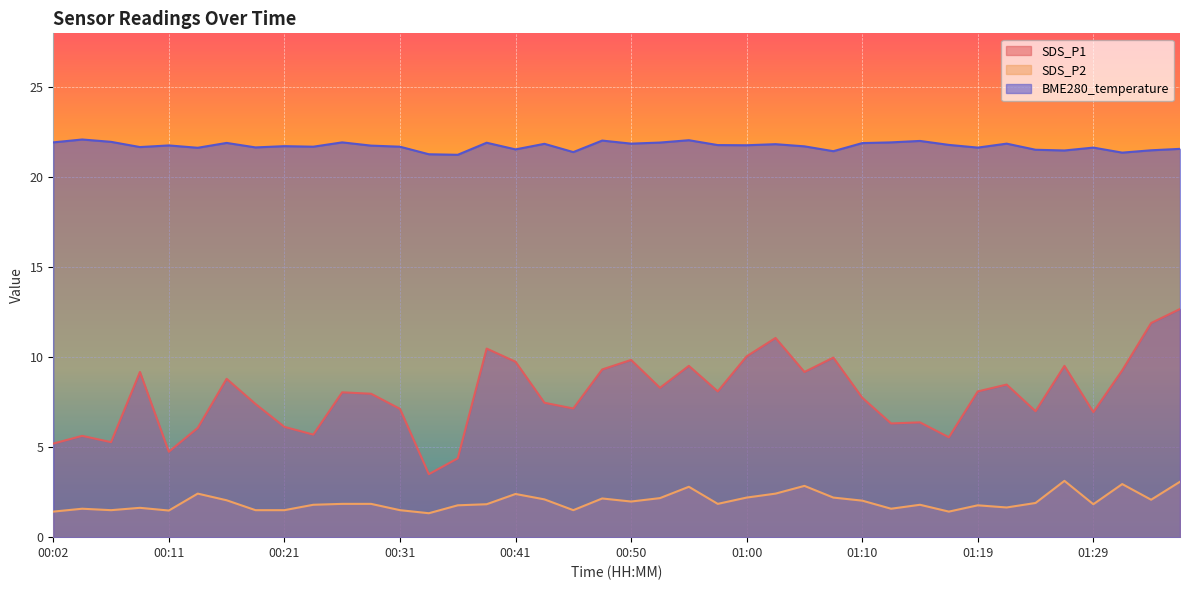

How many interior local peaks does the BME280_temperature series have?

13